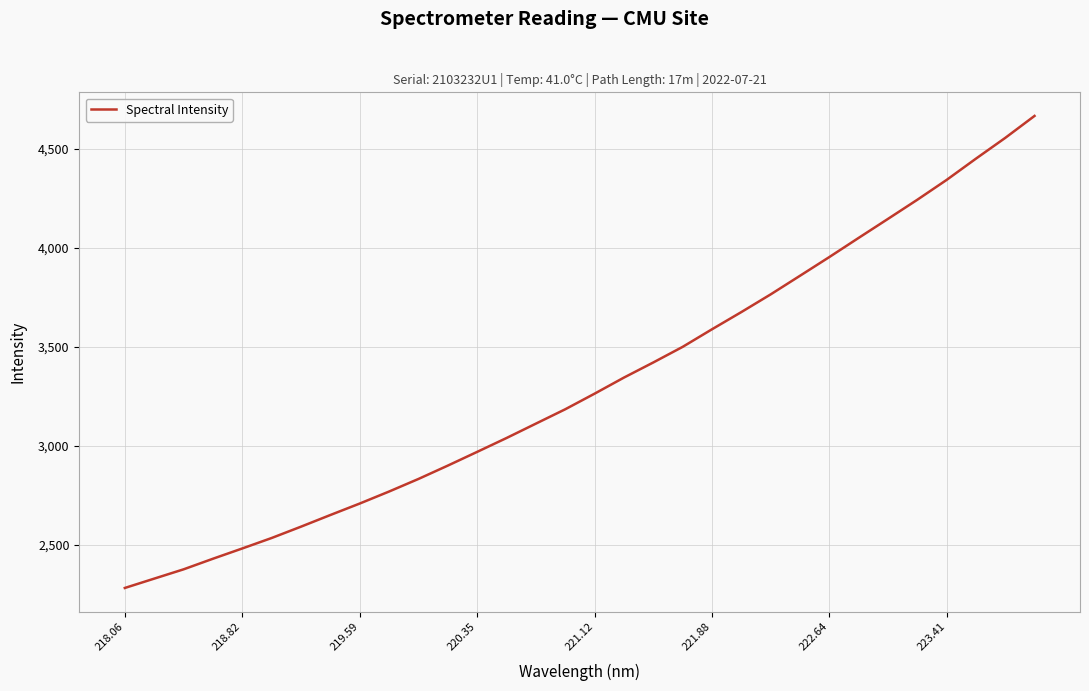

What is the smallest value displayed?

2282.1